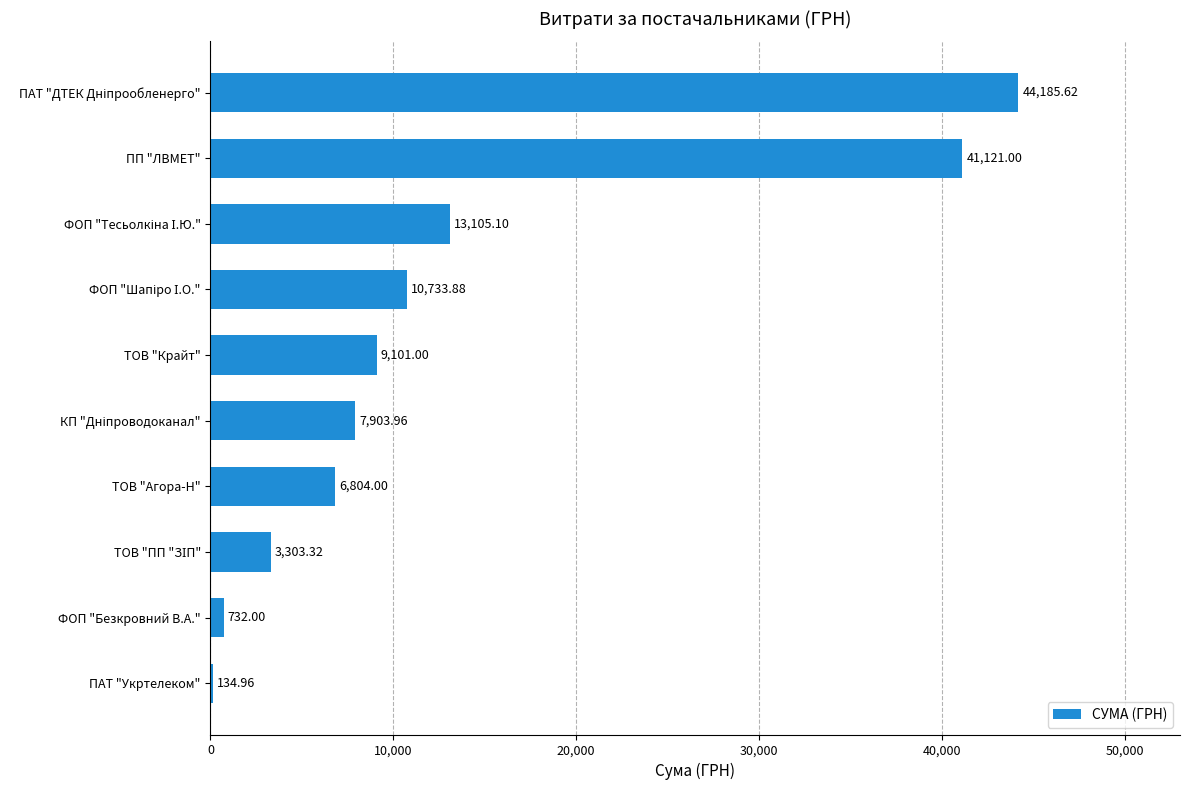

What is the sum of all values?

137124.8